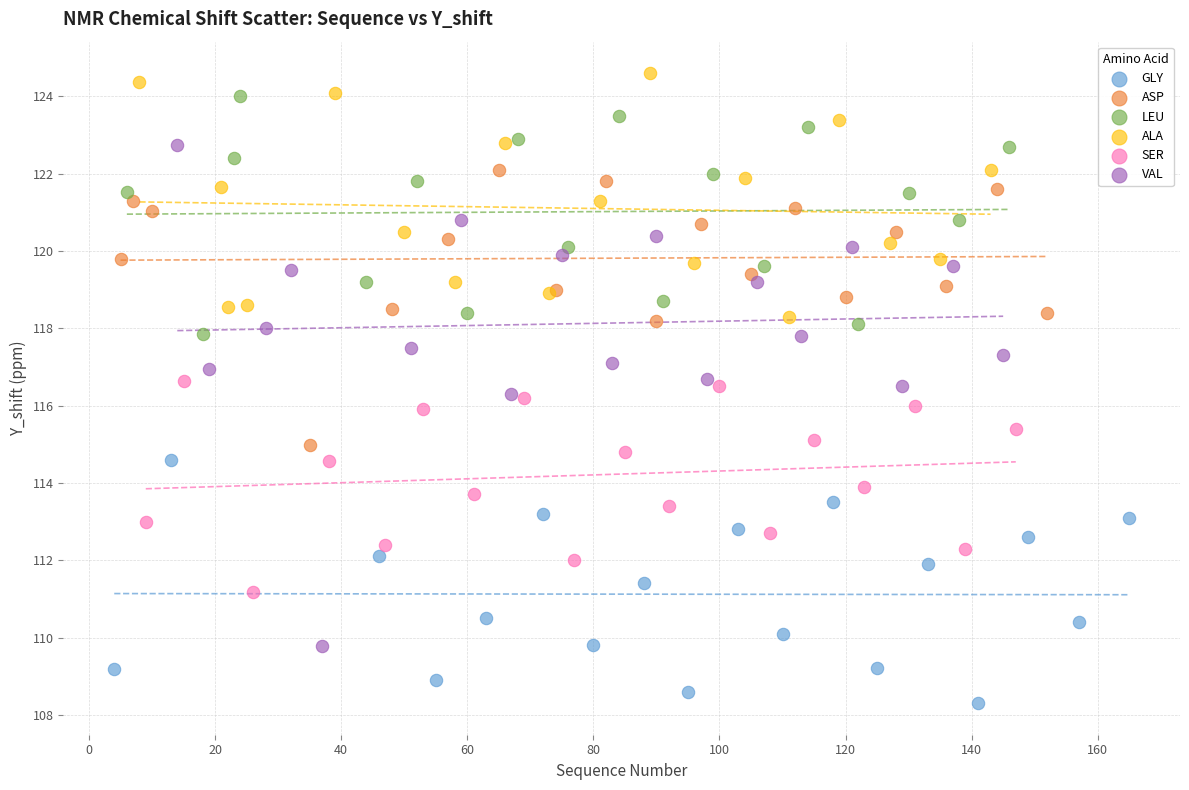

Which series has the widest spread of Y values?

VAL